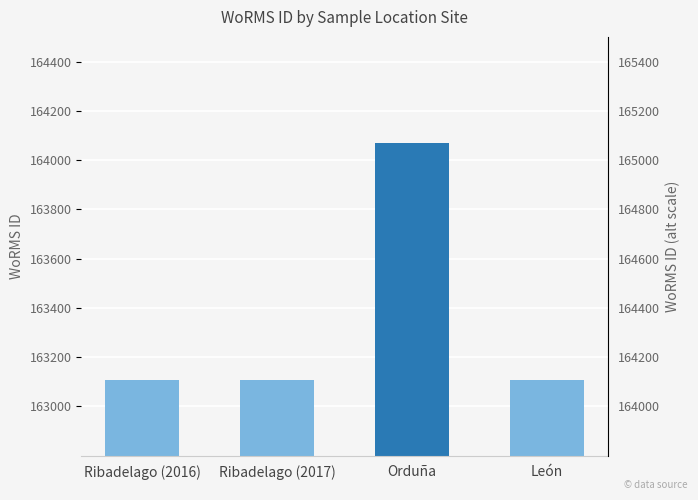

What is the label of the 1st bar from the left?

Ribadelago (2016)